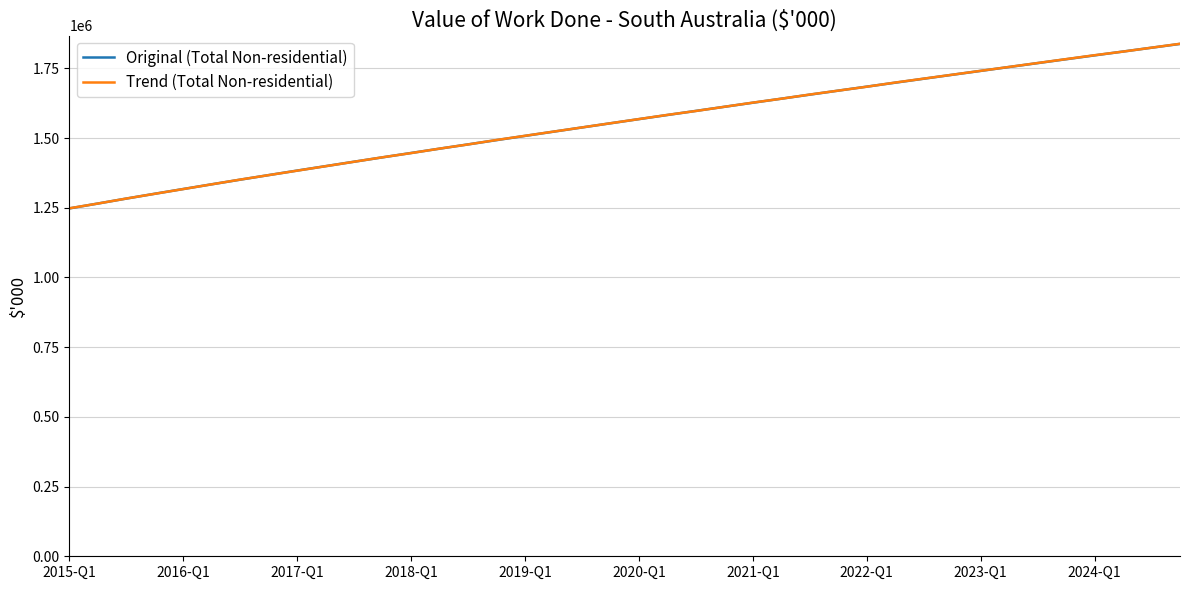

What is the lowest value of the Trend (Total Non-residential) series?

1248000